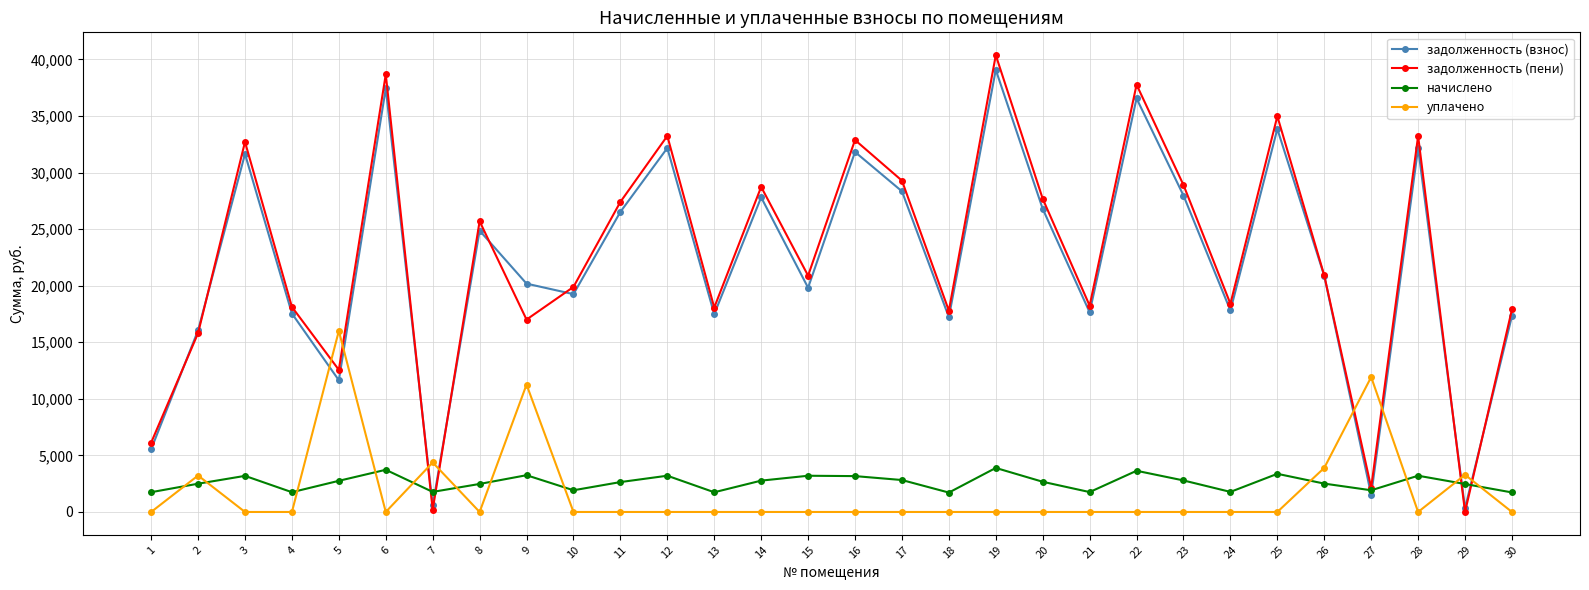

What is the value of the задолженность (взнос) point at the 25th from the left?

33855.4